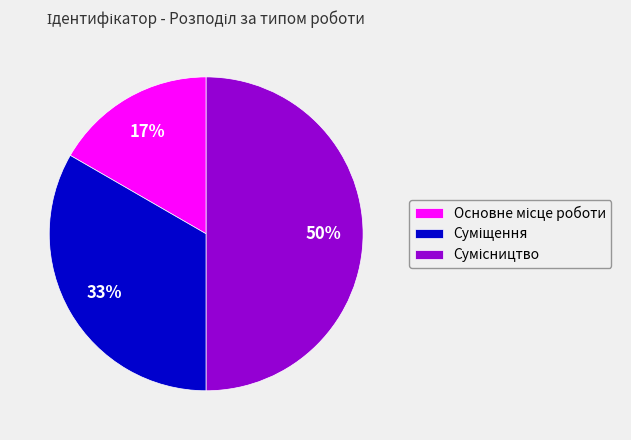

To the nearest percent, what is the difference between the largest and smallest slice percentages?

33%